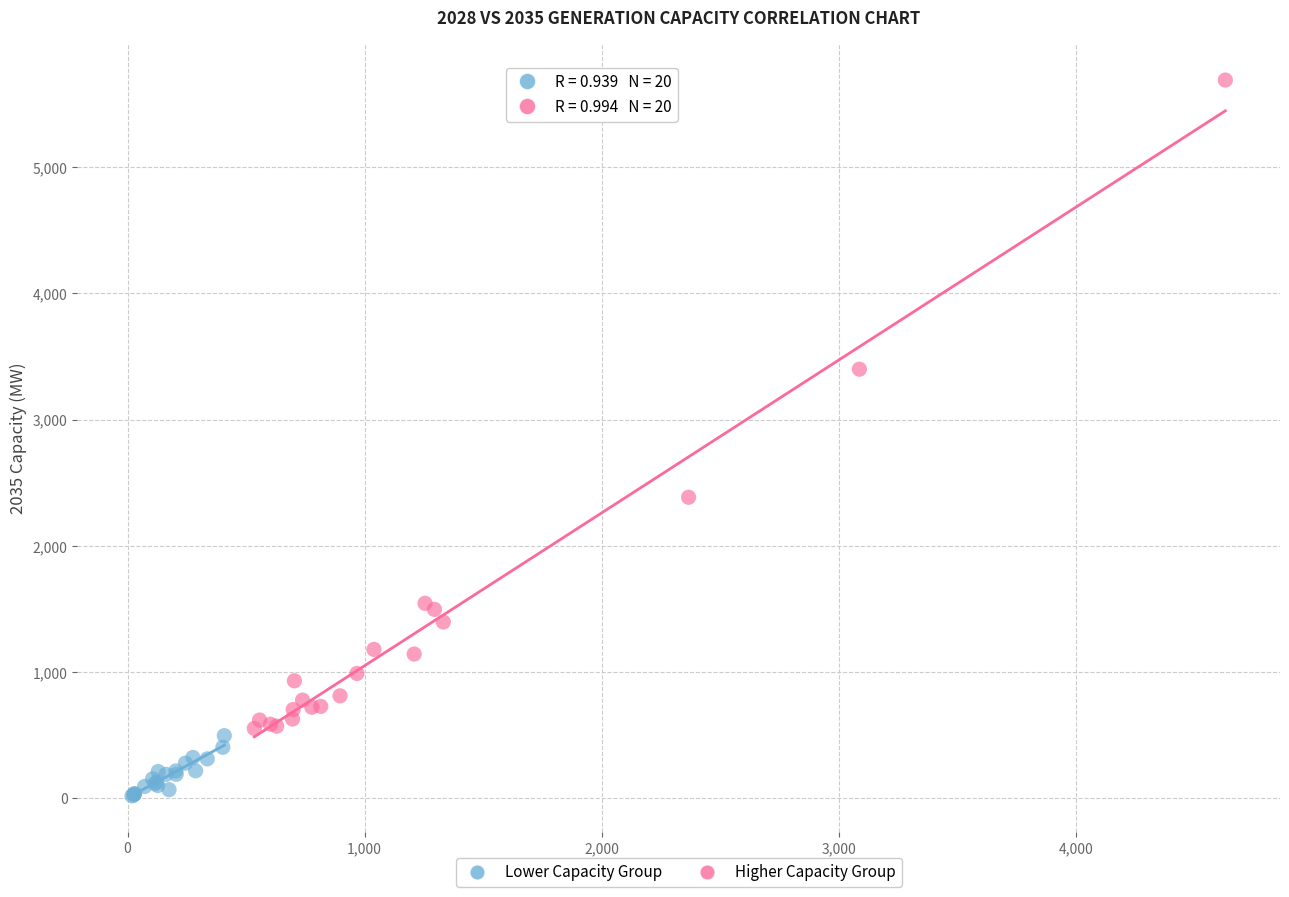

What are all the series names shown in the legend?

Lower Capacity Group, Higher Capacity Group